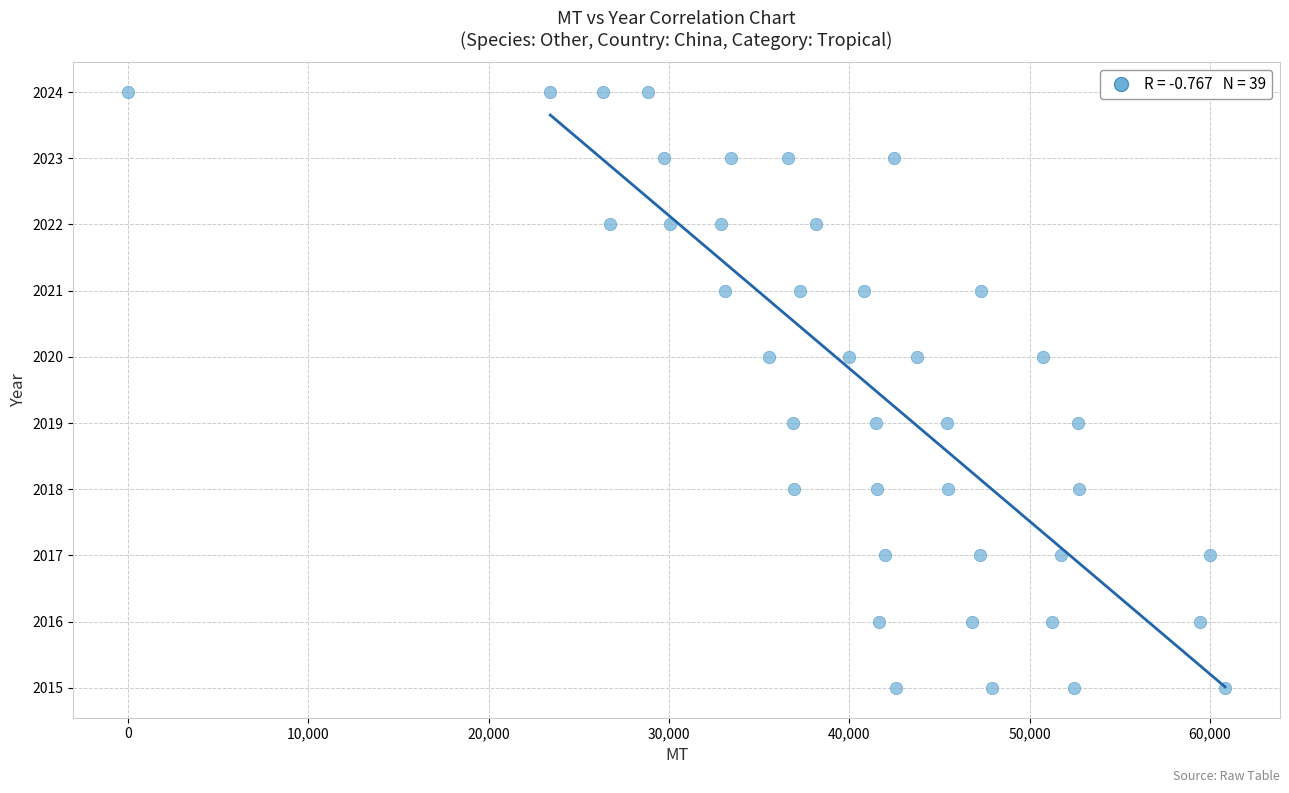

What is the range of Y values (max minus min)?

9